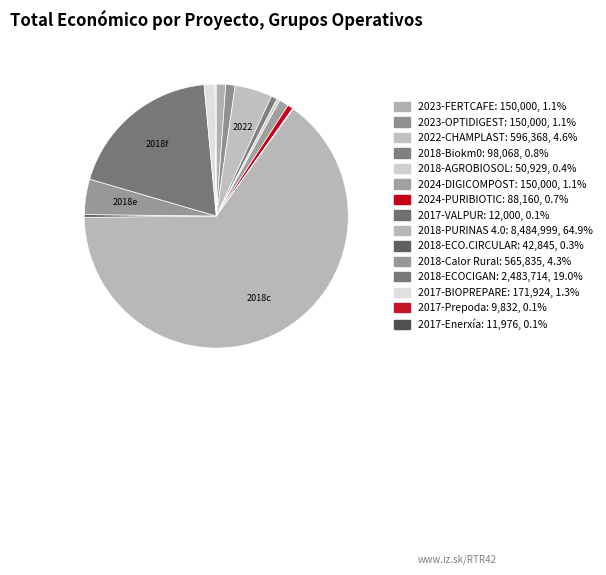

To the nearest percent, what is the average slice percentage?

7%